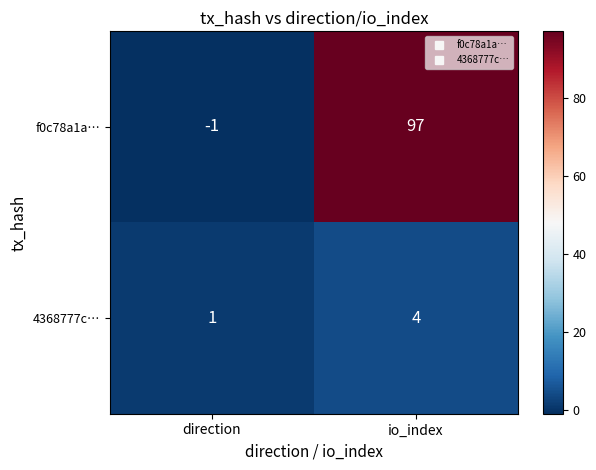

At which category does the chart reach its minimum across all series?

direction